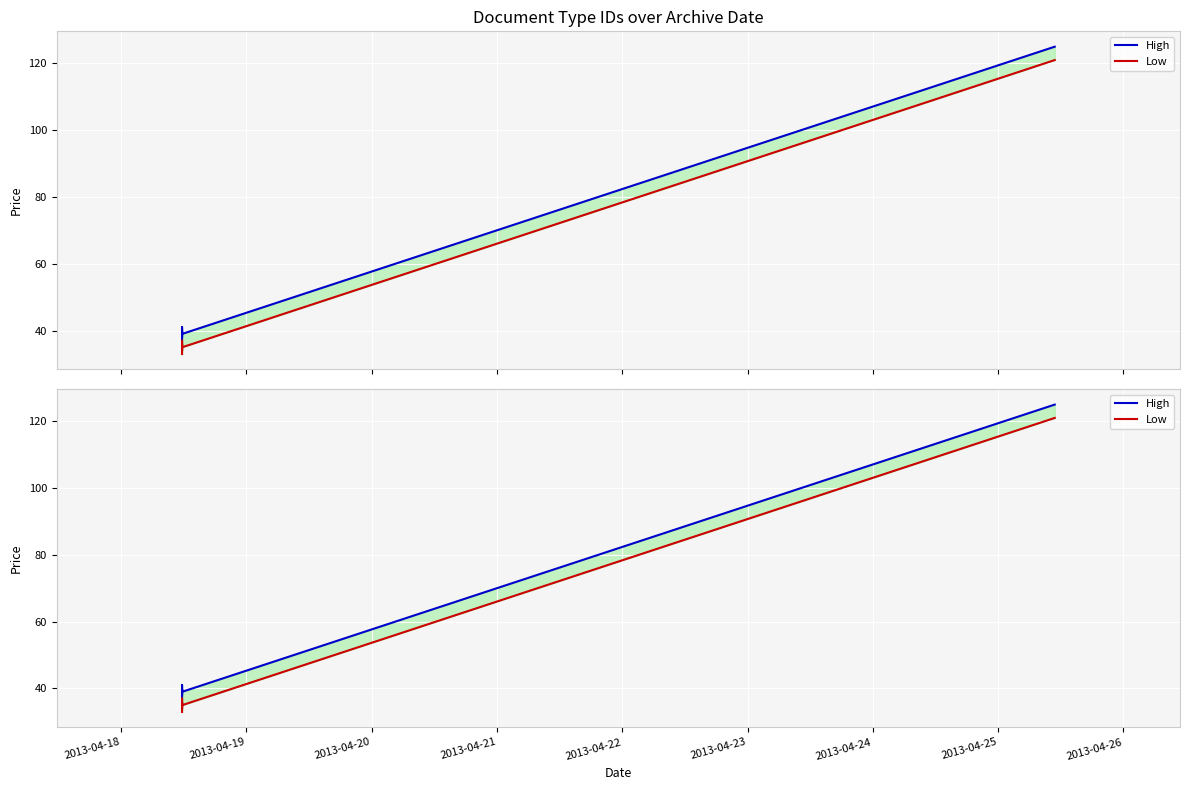

What is the difference between the maximum and second lowest values in the Low series?

87